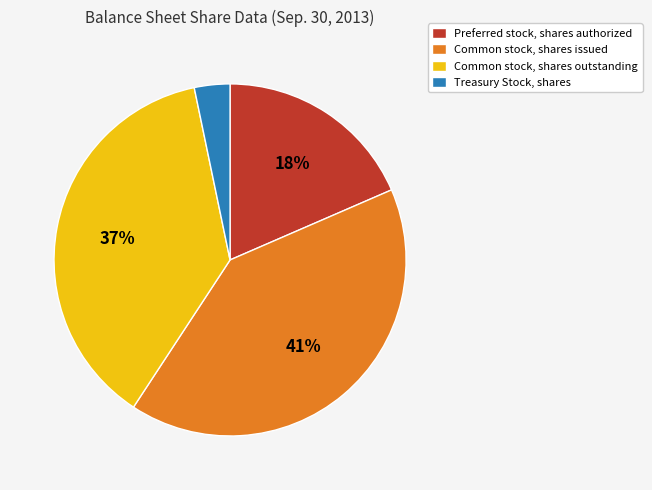

Is the sum of Common stock, shares issued and Common stock, shares outstanding greater than half?

Yes